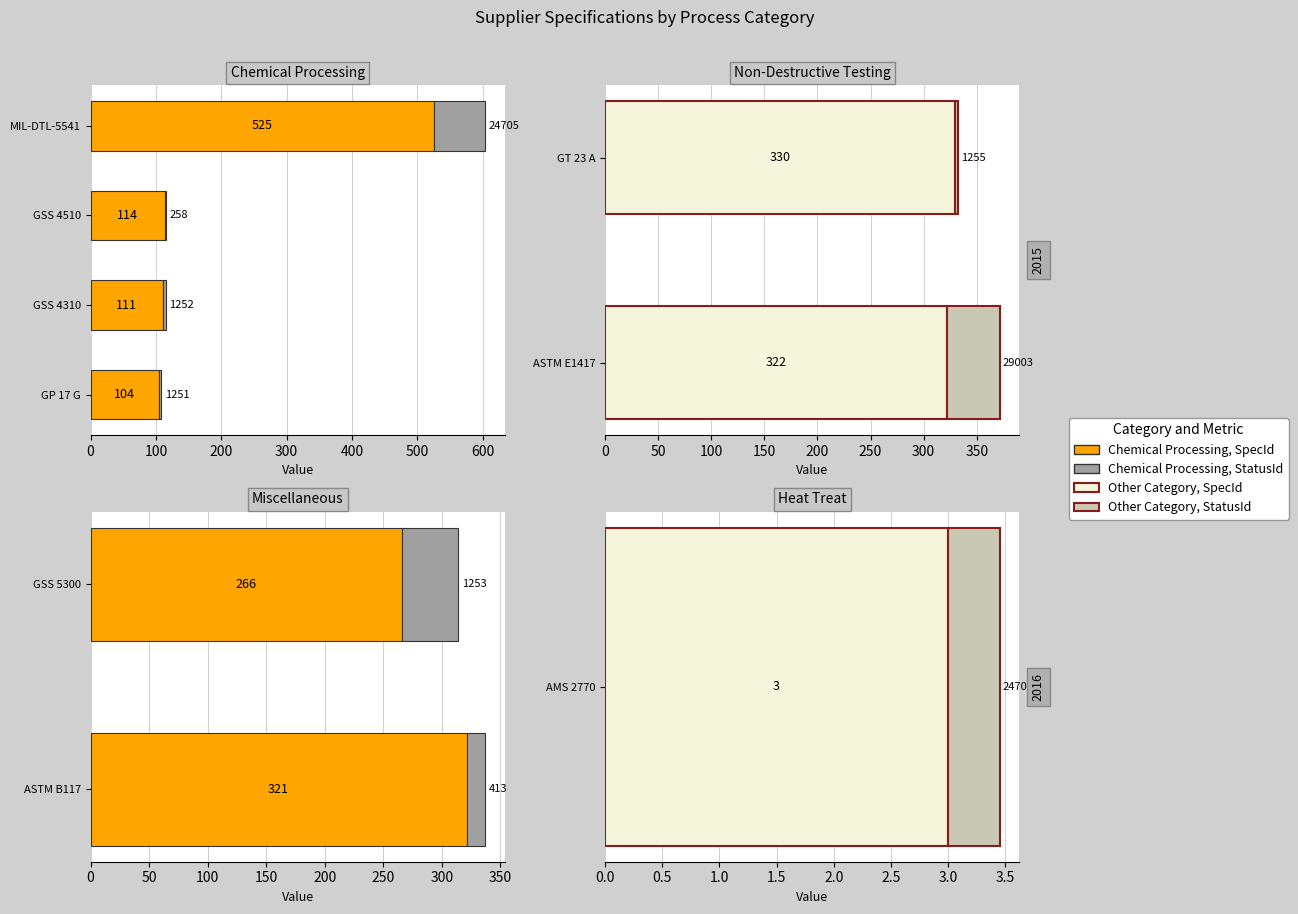

What is the value of the SpecificationId bar at the 1st from the left?

321.0